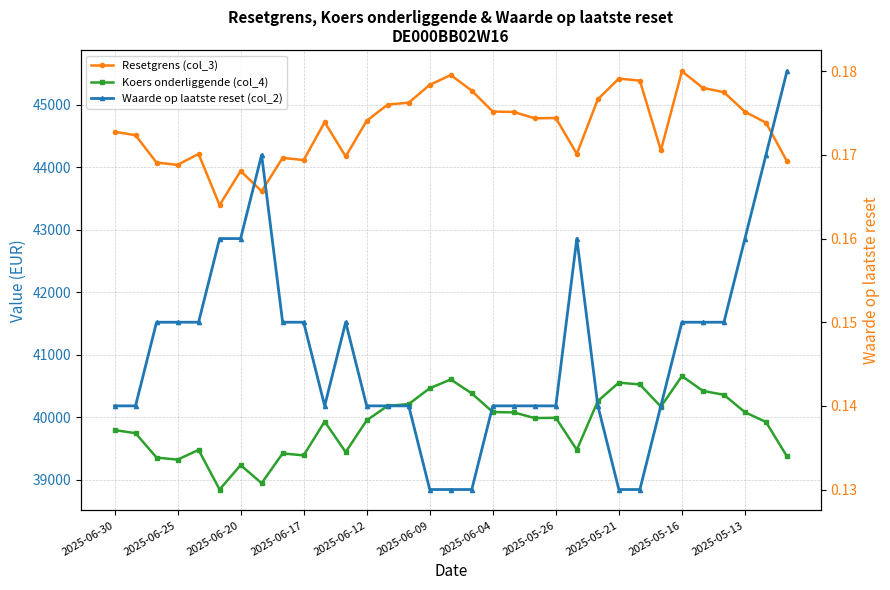

Where does the Resetgrens (col_3) series first go above 44742?

2025-06-12